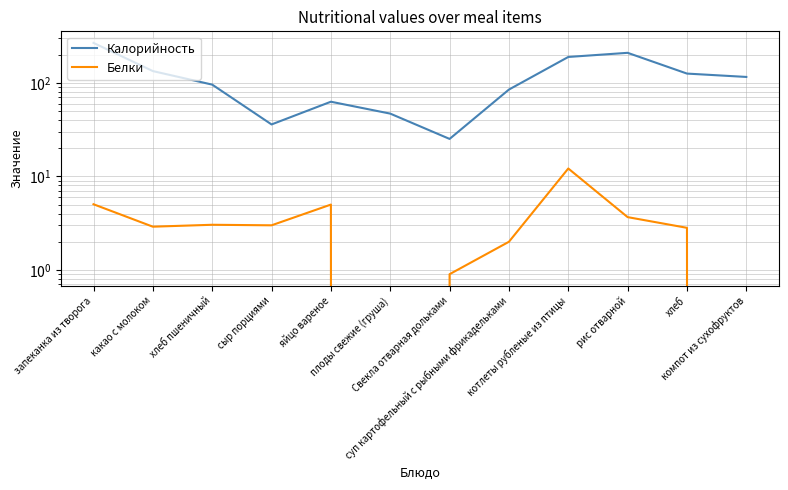

Where is Калорийность nearest to the value 146?

какао с молоком